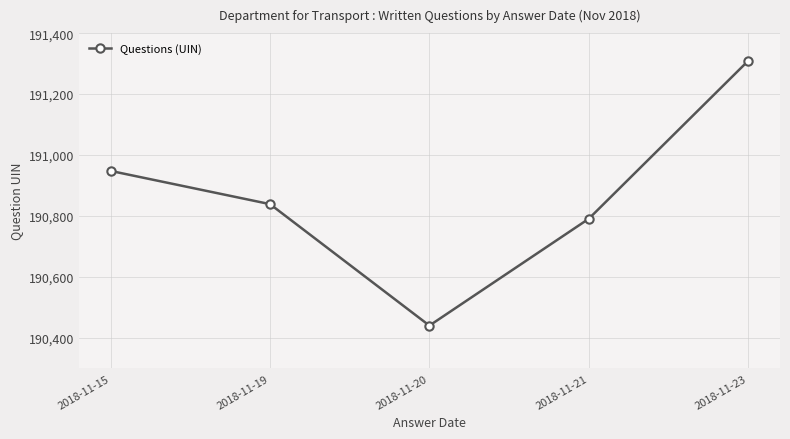

What is the sum of the values at 2018-11-23 and 2018-11-15?

382257.0